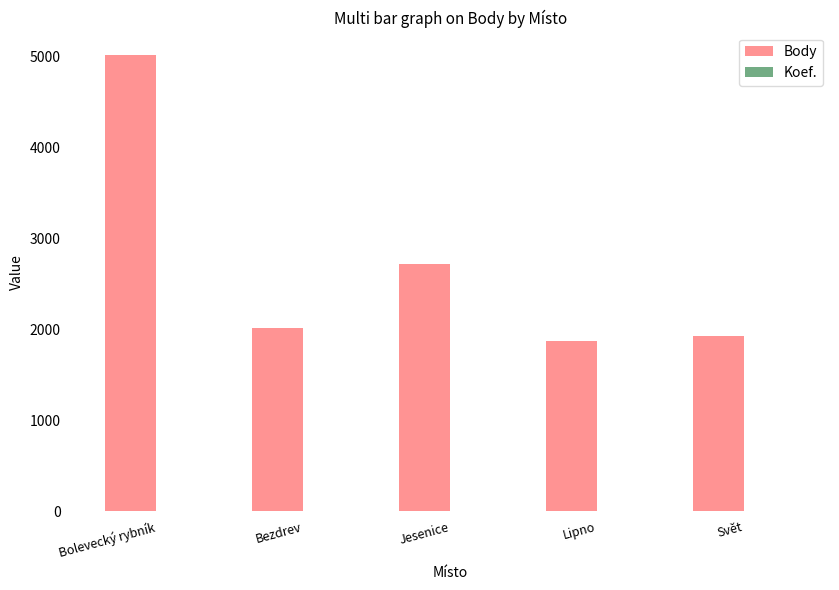

How many groups of bars are there?

5